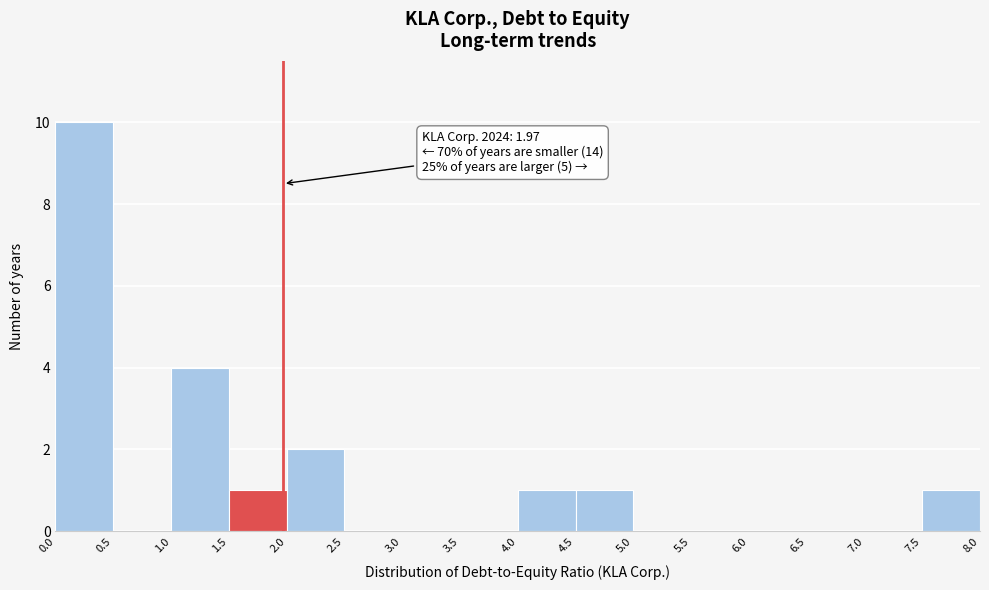

Which range on the x-axis has the tallest bar?

0.0 to 0.5